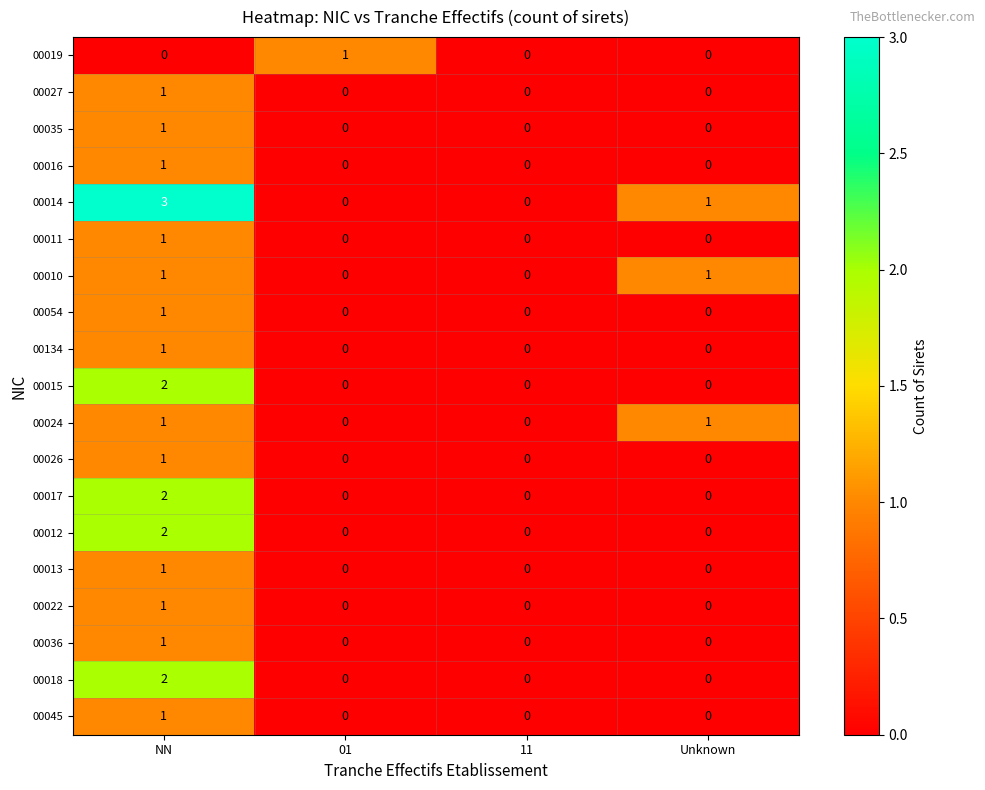

True or false: 00045 has a value of 0 at 01.

True